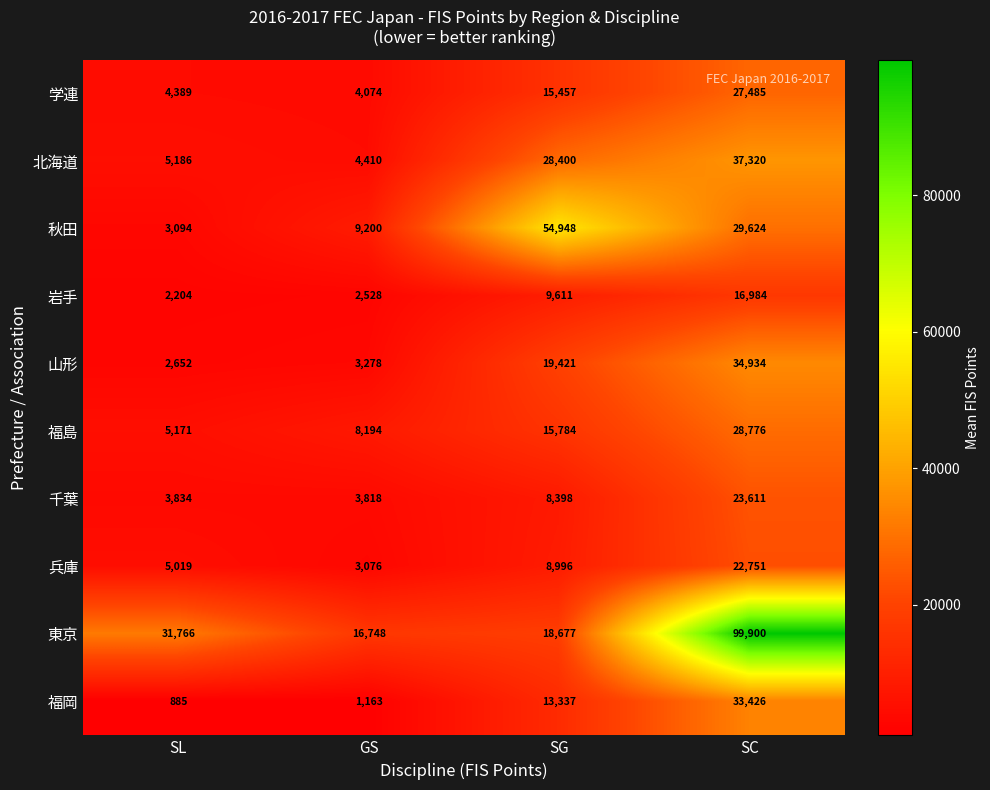

List the series in order of their peak value, highest first.

東京, 秋田, 北海道, 山形, 福岡, 福島, 学連, 千葉, 兵庫, 岩手